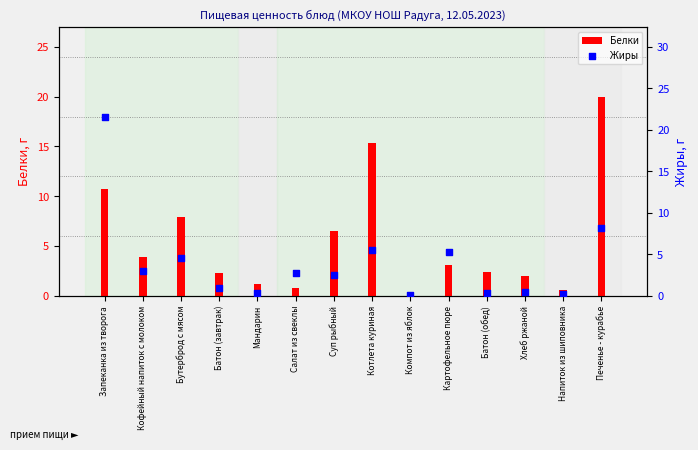

What are all the series names shown in the legend?

Белки, Жиры